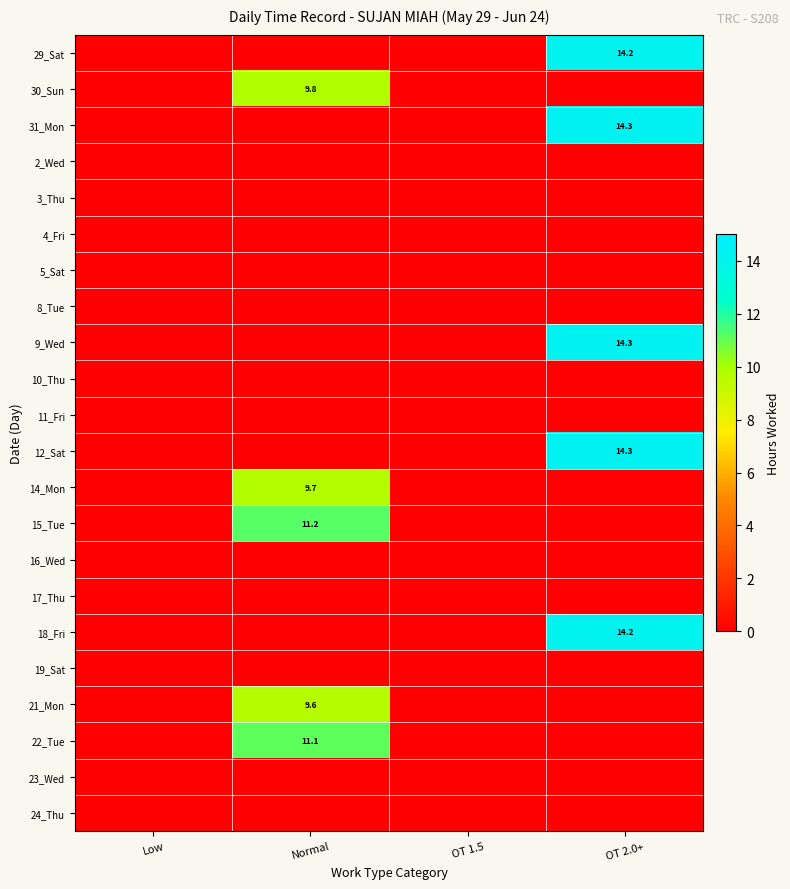

How many distinct data groups are displayed?

22